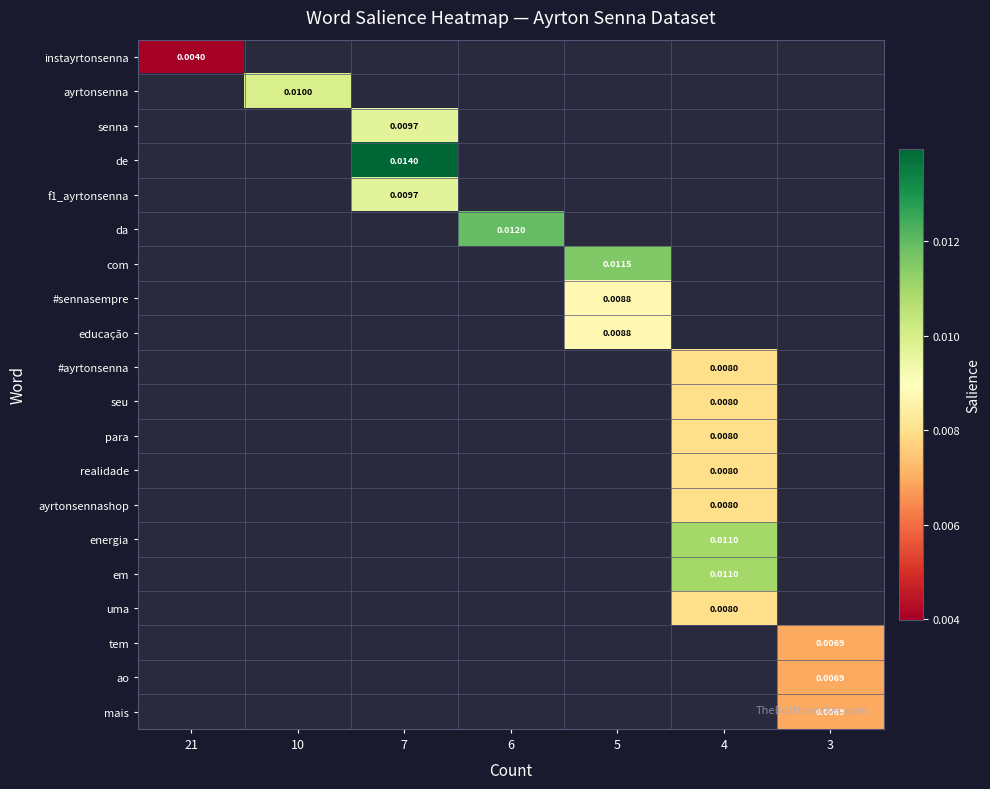

How many values in the row_5 series exceed 0?

1